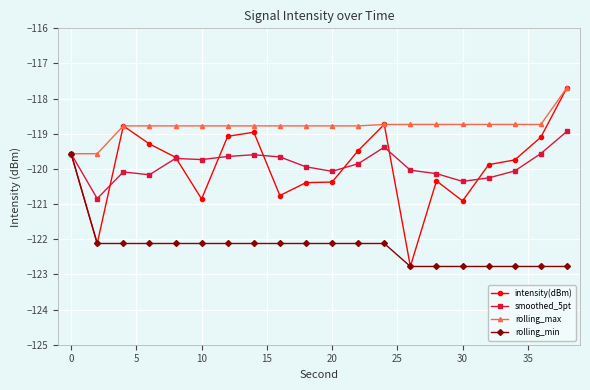

What is the value of the rolling_min point at the 1st from the left?

-119.6